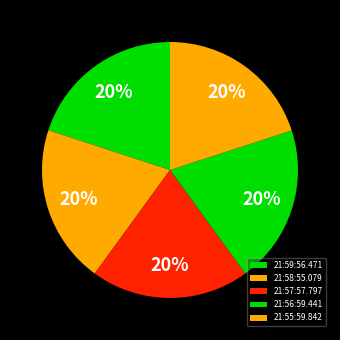

Approximately how many times larger is the value at 21:58:55.079 compared to 21:55:59.842?

1.0